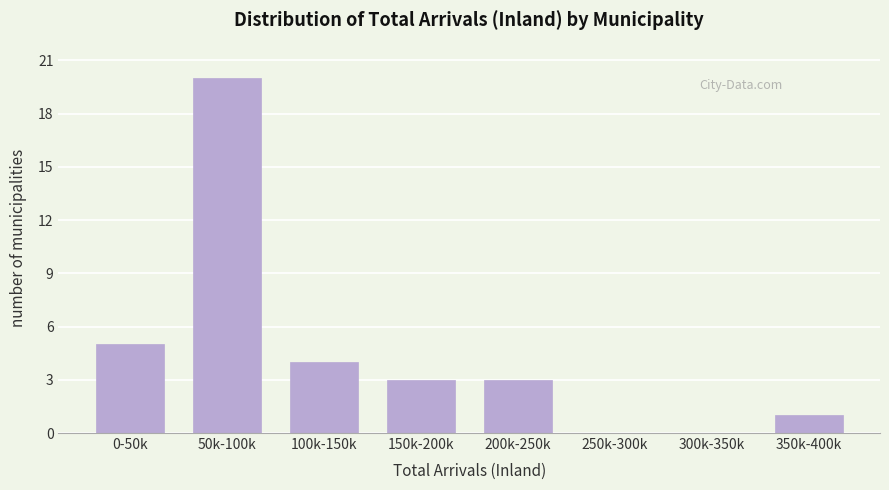

Reading right to left, transcribe all the data shown in this chart.

350k-400k=1	300k-350k=0	250k-300k=0	200k-250k=3	150k-200k=3	100k-150k=4	50k-100k=20	0-50k=5